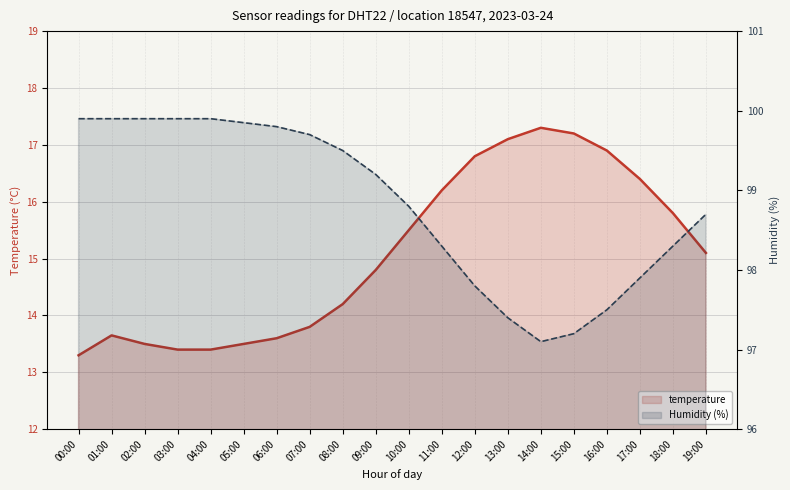

Which series has the largest total across all categories?

Humidity (%)